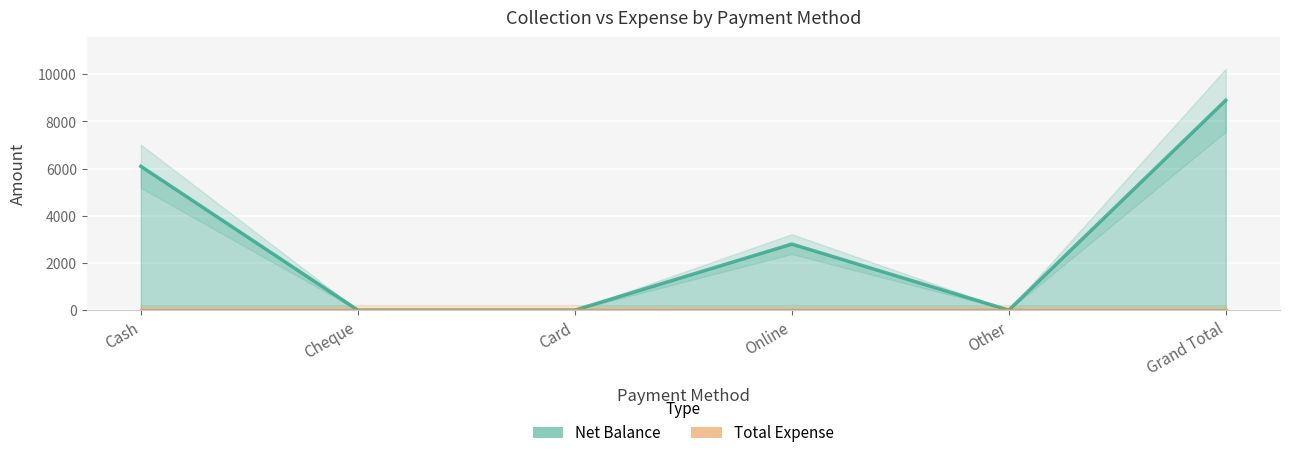

What are all the series names shown in the legend?

Net Balance, Total Expense